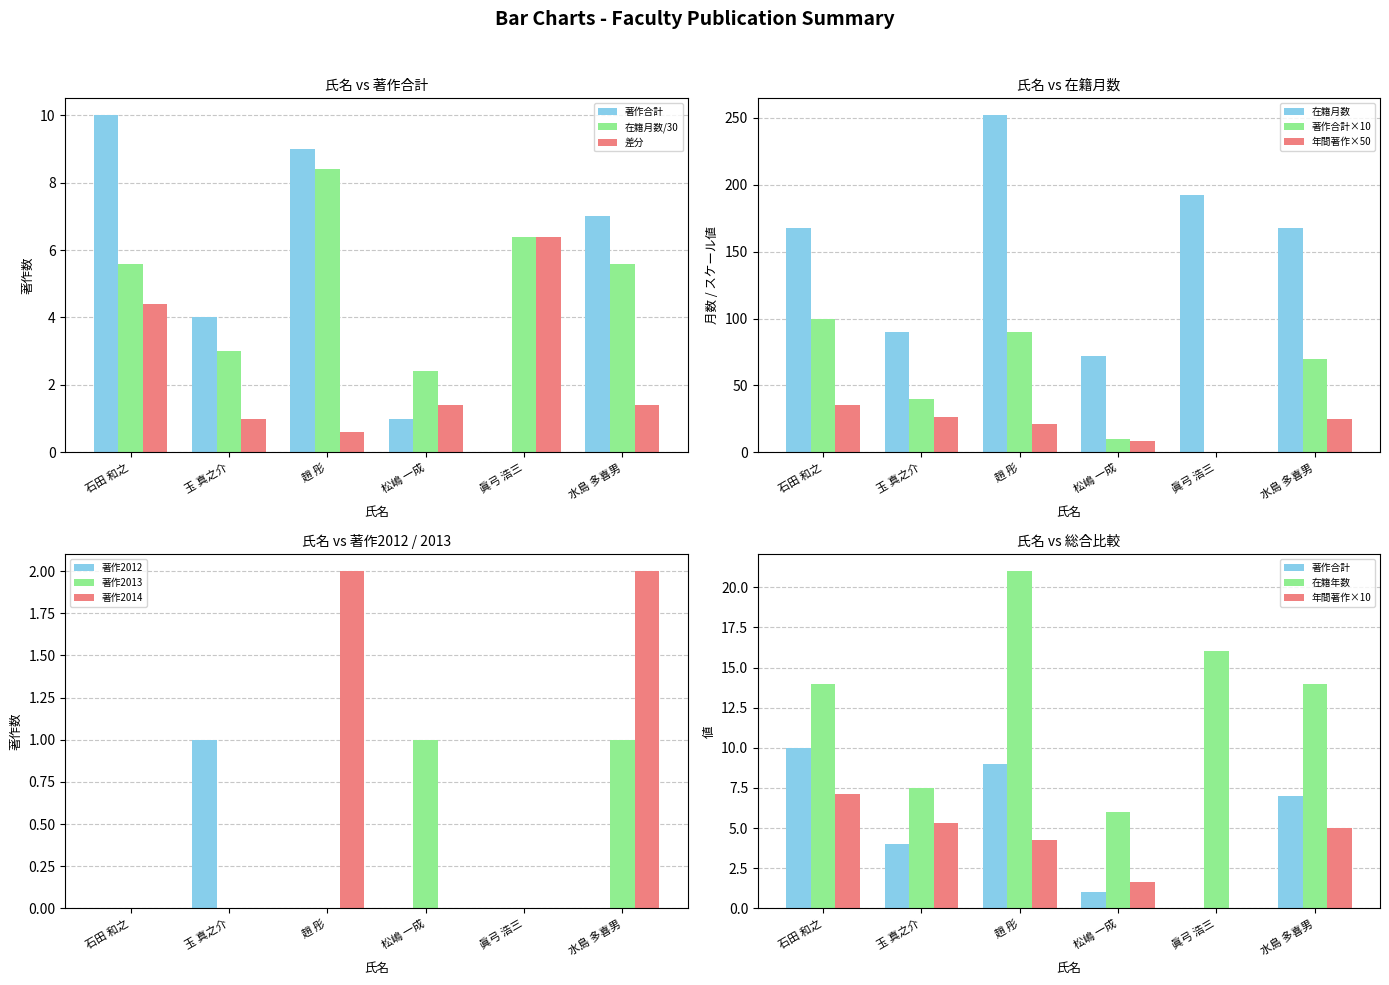

The 著作2013 series shows 1 at 松嶋 一成. True or false?

True